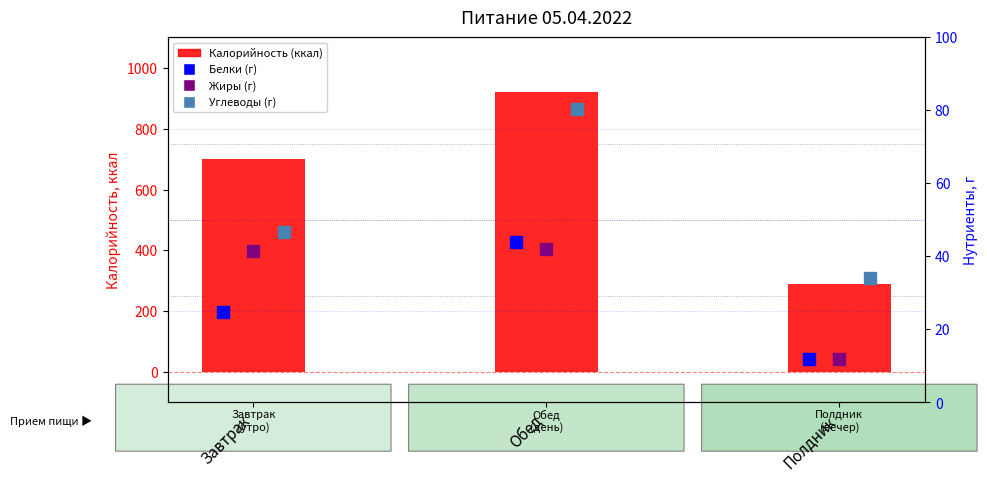

At which label does Жиры (г) reach its peak?

Обед